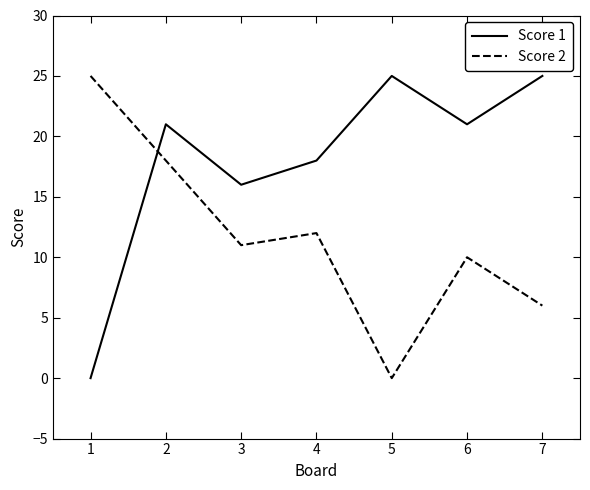

Is it true that Score 2 equals 15 at 1?

False